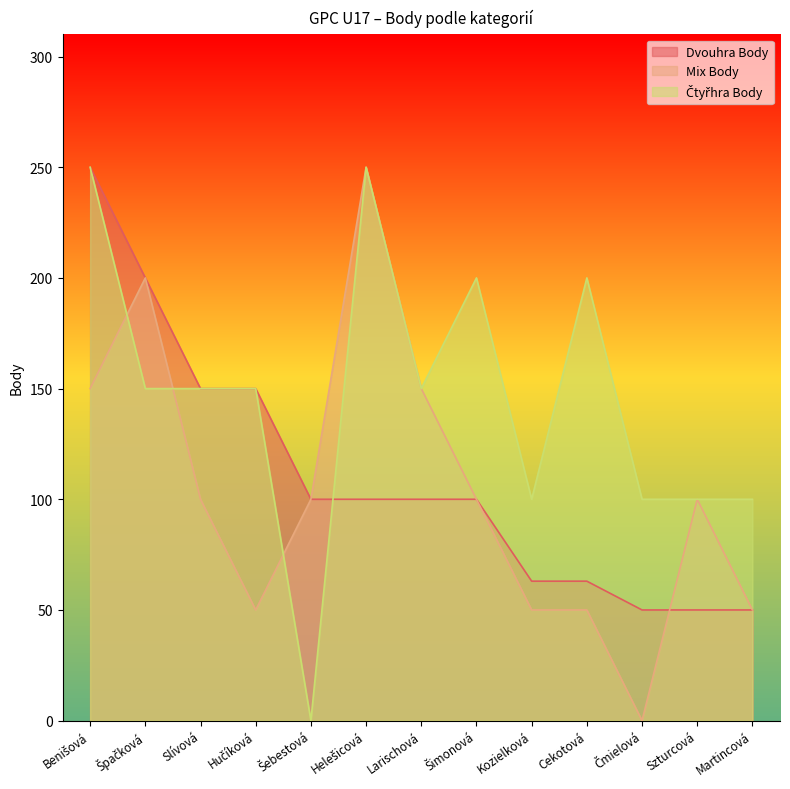

Is it true that Mix Body equals 100 at Szturcová?

True